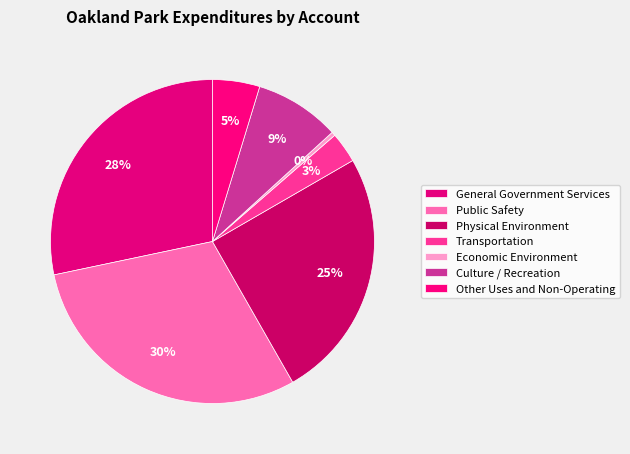

To the nearest percent, what is the average slice percentage?

14%